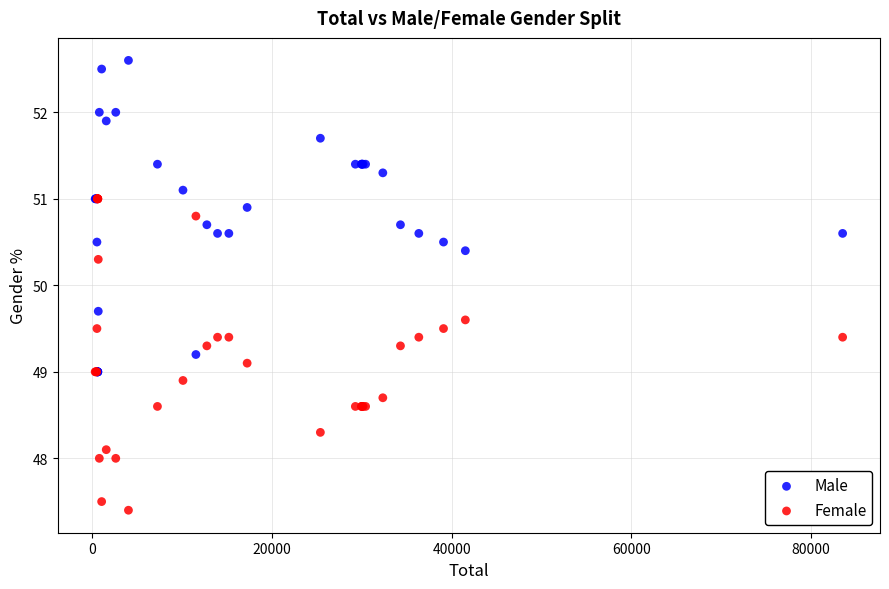

What are all the series names shown in the legend?

Male, Female